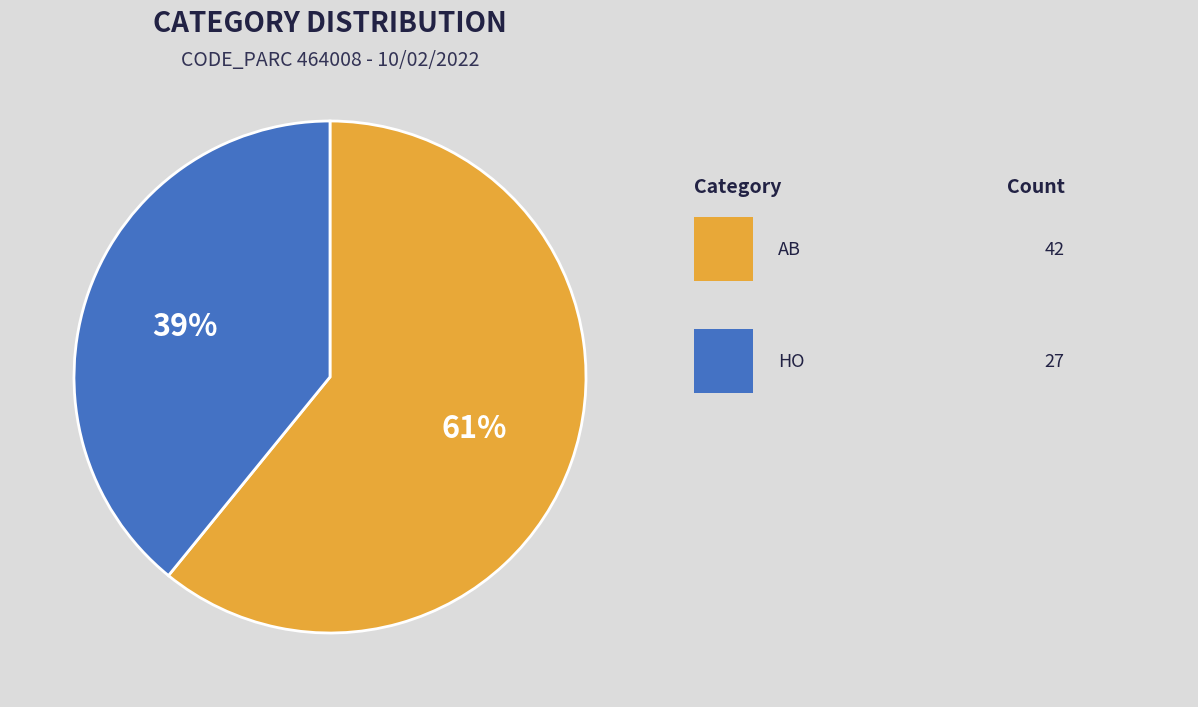

Is there any slice that represents more than half of the pie?

Yes